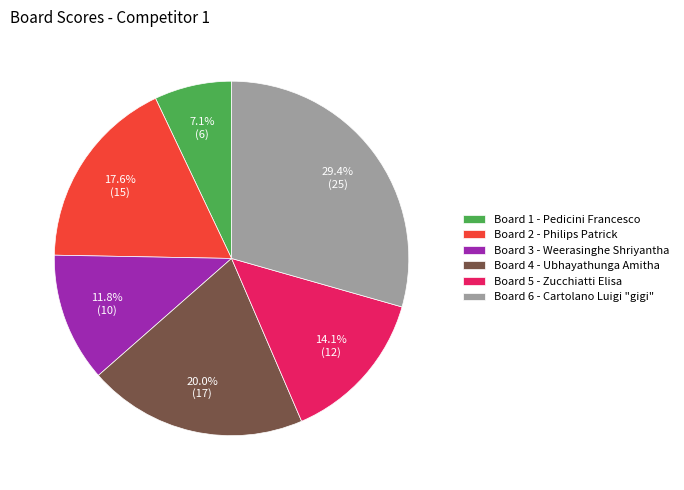

What is the smallest slice in the pie chart?

Board 1 - Pedicini Francesco